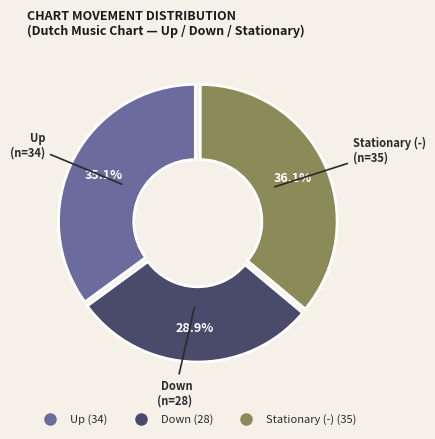

Does any single category account for the majority?

No